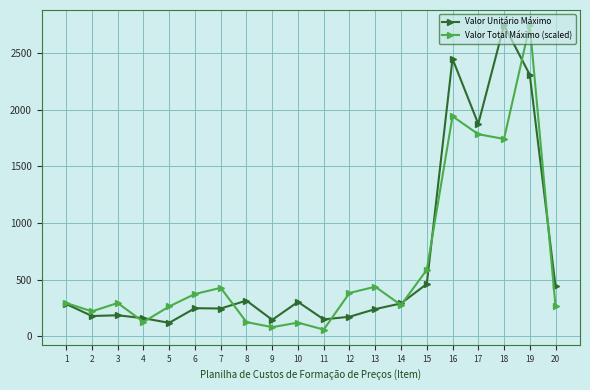

How many lines are shown in the chart?

2